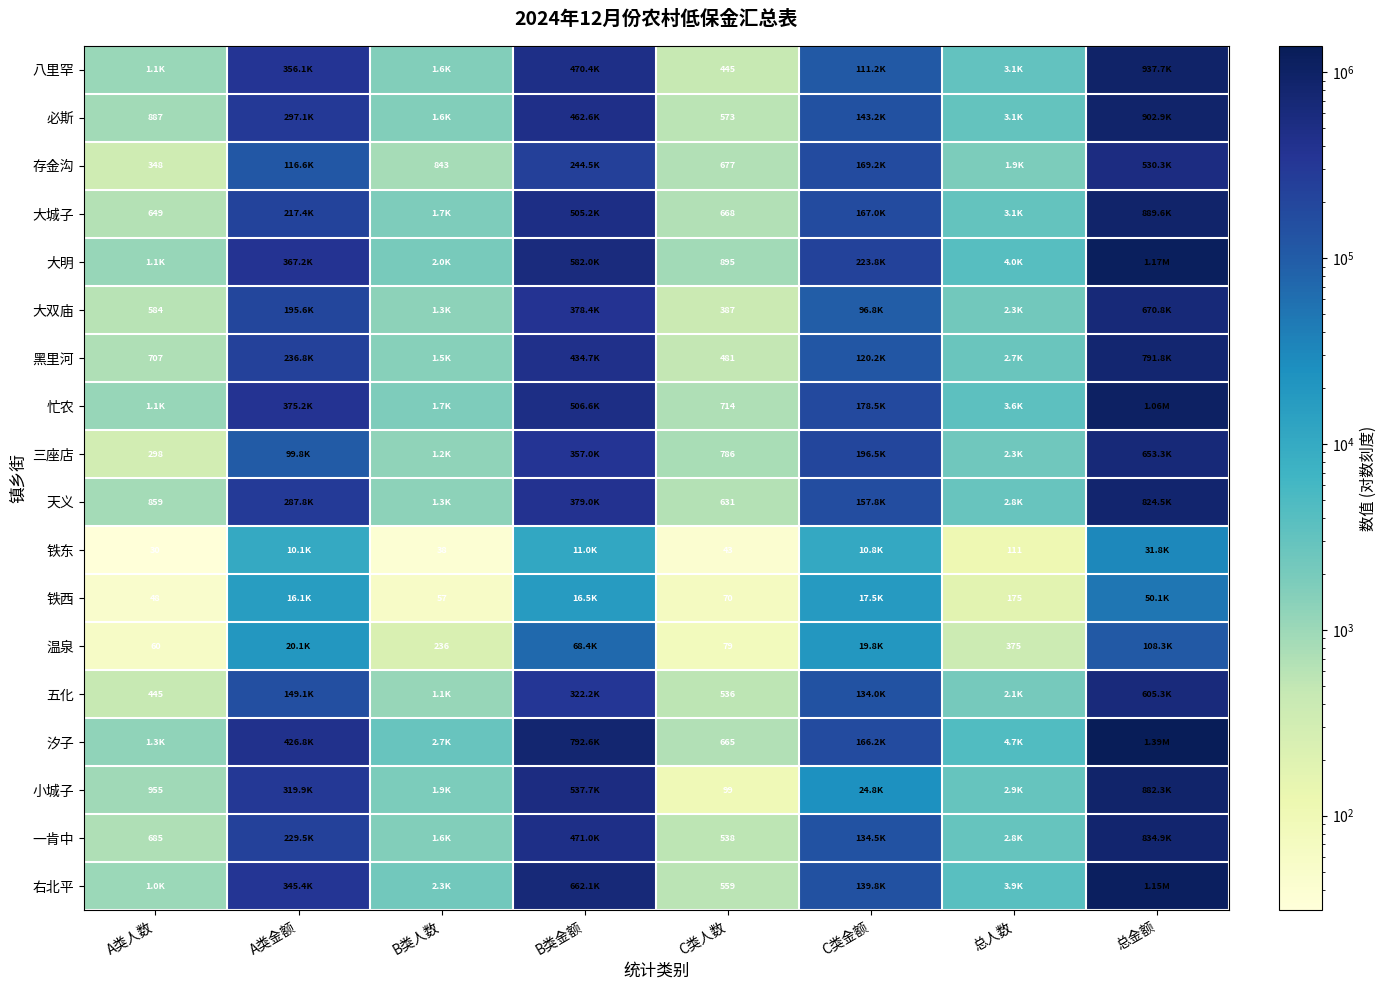

Between B类人数 and A类金额, which is larger?

A类金额